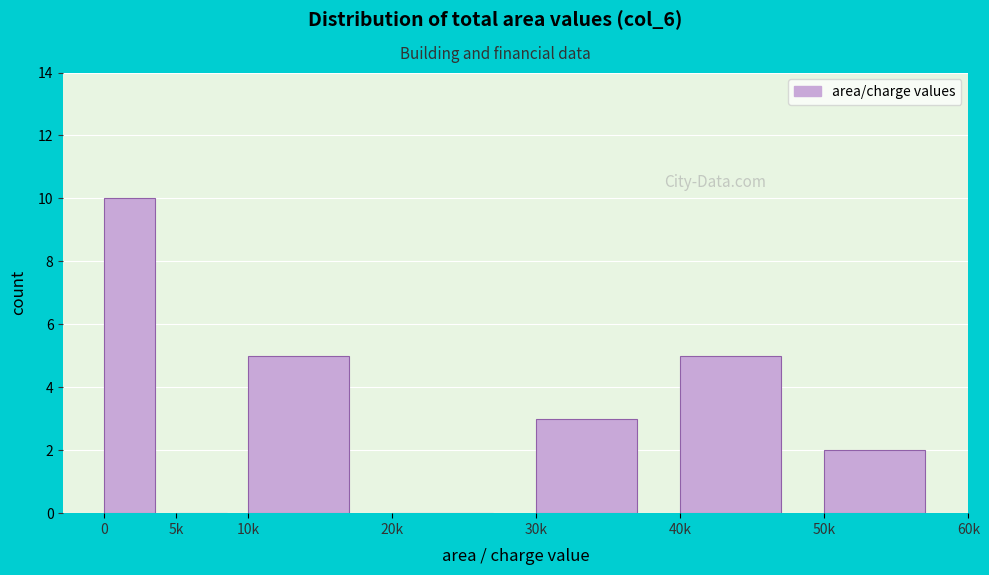

Reading right to left, what are all the values shown in this chart?

50k=2	40k=5	30k=3	20k=0	10k=5	5k=0	0=10